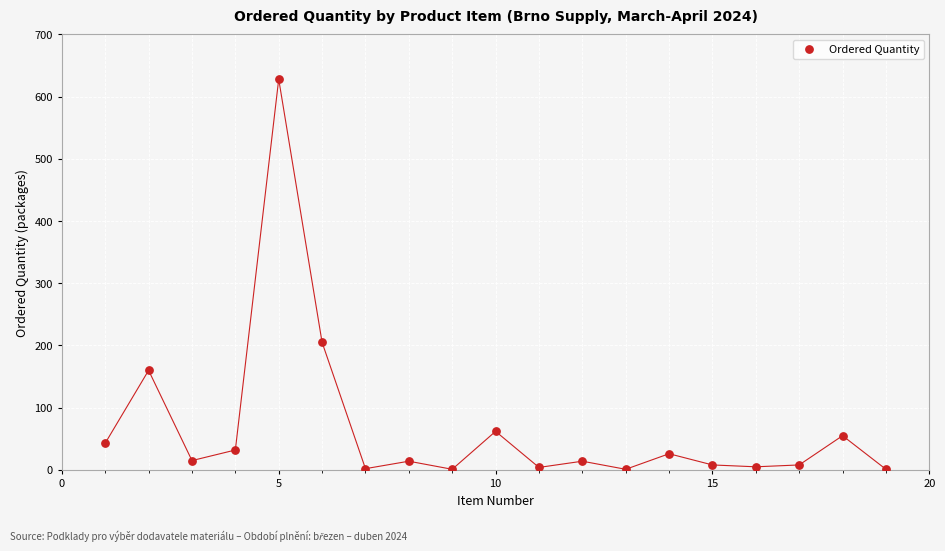

What Y value in the scatter plot is closest to 314?

205